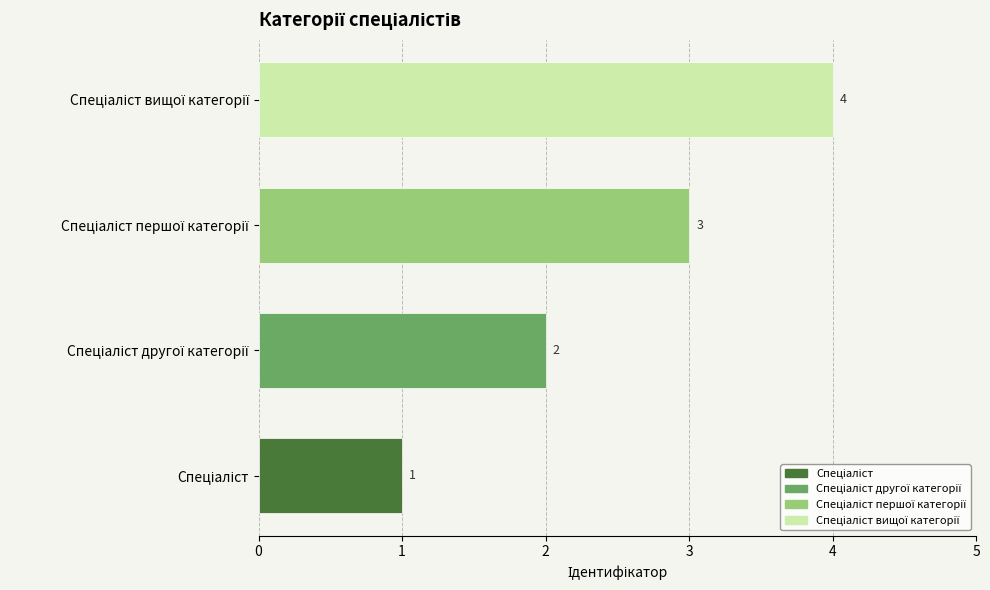

What is the difference between the maximum and second lowest values?

2